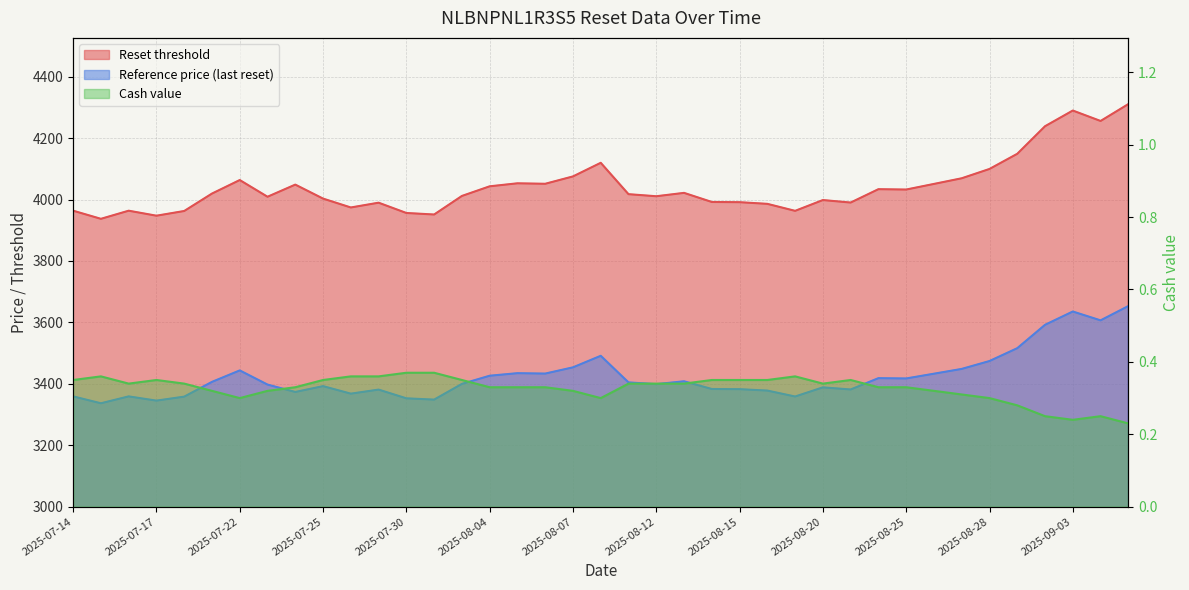

Reading left to right, list all the values displayed in this chart.

Reset threshold: 2025-07-14=3963.7	2025-07-15=3937.3	2025-07-16=3963.7	2025-07-17=3947.5	2025-07-18=3962.8	2025-07-21=4019.6	2025-07-22=4063.6	2025-07-23=4009.2	2025-07-24=4048.7	2025-07-25=4003.2	2025-07-28=3974.2	2025-07-29=3989.8	2025-07-30=3956.3	2025-07-31=3951.3	2025-08-01=4011.8	2025-08-04=4043.2	2025-08-05=4052.9	2025-08-06=4051.4	2025-08-07=4075.4	2025-08-08=4119.7	2025-08-11=4017.5	2025-08-12=4010.8	2025-08-13=4021.8	2025-08-14=3992.2	2025-08-15=3991.5	2025-08-18=3986.0	2025-08-19=3963.3	2025-08-20=3998.4	2025-08-21=3990.3	2025-08-22=4033.8	2025-08-25=4032.7	2025-08-26=4050.9	2025-08-27=4069.3	2025-08-28=4099.7	2025-08-29=4149.0	2025-09-02=4238.8	2025-09-03=4289.9	2025-09-04=4255.9	2025-09-05=4310.9
Reference price (last reset): 2025-07-14=3359.1	2025-07-15=3336.7	2025-07-16=3359.1	2025-07-17=3345.3	2025-07-18=3358.3	2025-07-21=3406.4	2025-07-22=3443.7	2025-07-23=3397.6	2025-07-24=3373.5	2025-07-25=3392.5	2025-07-28=3368.0	2025-07-29=3381.2	2025-07-30=3352.8	2025-07-31=3348.6	2025-08-01=3399.8	2025-08-04=3426.4	2025-08-05=3434.7	2025-08-06=3433.4	2025-08-07=3453.7	2025-08-08=3491.3	2025-08-11=3404.7	2025-08-12=3399.0	2025-08-13=3408.3	2025-08-14=3383.2	2025-08-15=3382.6	2025-08-18=3378.0	2025-08-19=3358.7	2025-08-20=3388.5	2025-08-21=3381.6	2025-08-22=3418.5	2025-08-25=3417.5	2025-08-26=3433.0	2025-08-27=3448.6	2025-08-28=3474.3	2025-08-29=3516.1	2025-09-02=3592.2	2025-09-03=3635.5	2025-09-04=3606.7	2025-09-05=3653.3
Cash value: 2025-07-14=0.3	2025-07-15=0.4	2025-07-16=0.3	2025-07-17=0.3	2025-07-18=0.3	2025-07-21=0.3	2025-07-22=0.3	2025-07-23=0.3	2025-07-24=0.3	2025-07-25=0.3	2025-07-28=0.4	2025-07-29=0.4	2025-07-30=0.4	2025-07-31=0.4	2025-08-01=0.3	2025-08-04=0.3	2025-08-05=0.3	2025-08-06=0.3	2025-08-07=0.3	2025-08-08=0.3	2025-08-11=0.3	2025-08-12=0.3	2025-08-13=0.3	2025-08-14=0.3	2025-08-15=0.3	2025-08-18=0.3	2025-08-19=0.4	2025-08-20=0.3	2025-08-21=0.3	2025-08-22=0.3	2025-08-25=0.3	2025-08-26=0.3	2025-08-27=0.3	2025-08-28=0.3	2025-08-29=0.3	2025-09-02=0.2	2025-09-03=0.2	2025-09-04=0.2	2025-09-05=0.2